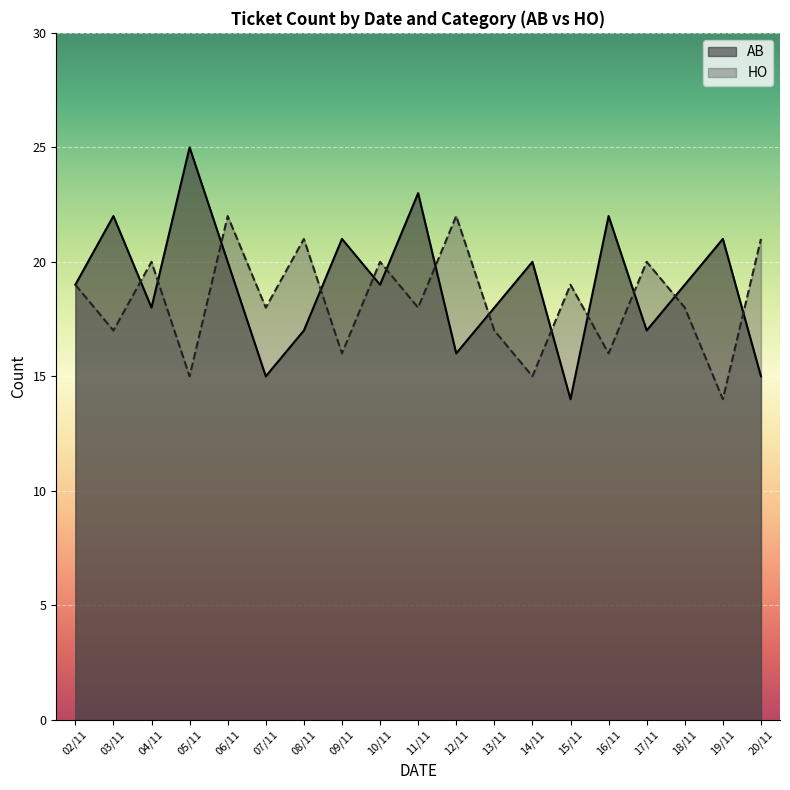

True or false: AB has a value of 34 at 14/11.

False